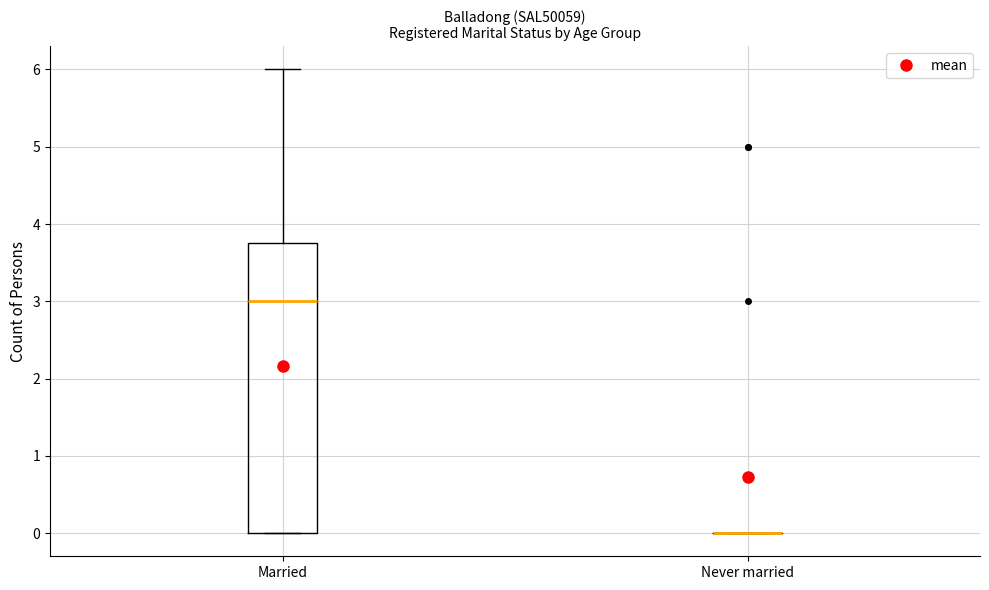

Reading left to right, read every box against the y-axis: the position of its median line, the range the box covers, and the ends of its whiskers. The values are not printed on the chart, so give them approximately, as read against the axis.

Married: median 3.0, box 0.0 to 3.8, whiskers 0.0 to 6.0
Never married: box collapsed to a line at 0.0, whiskers 0.0 to 0.0